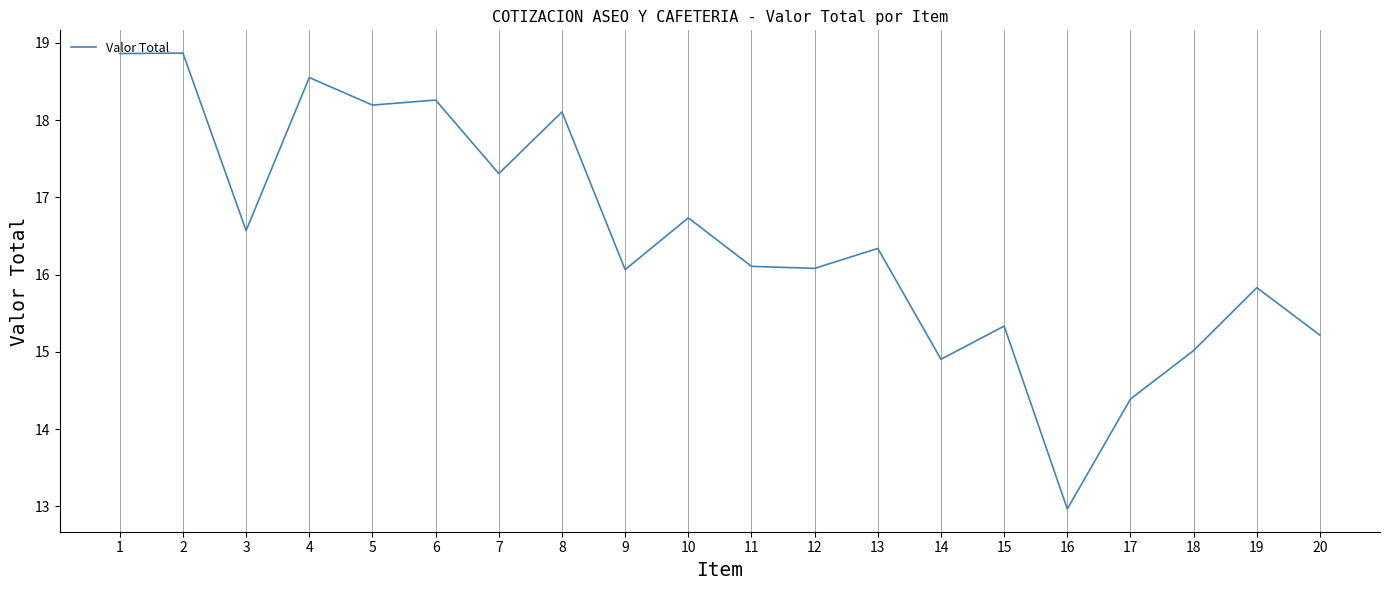

What is the difference between the values at 16 and 5?

5.2